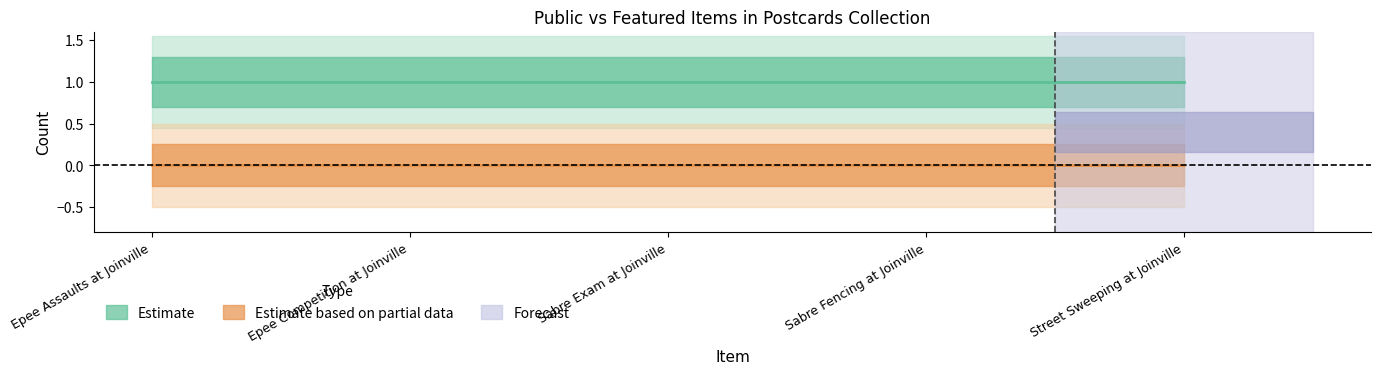

At which category does the chart reach its peak across all series?

Epee Assaults at Joinville